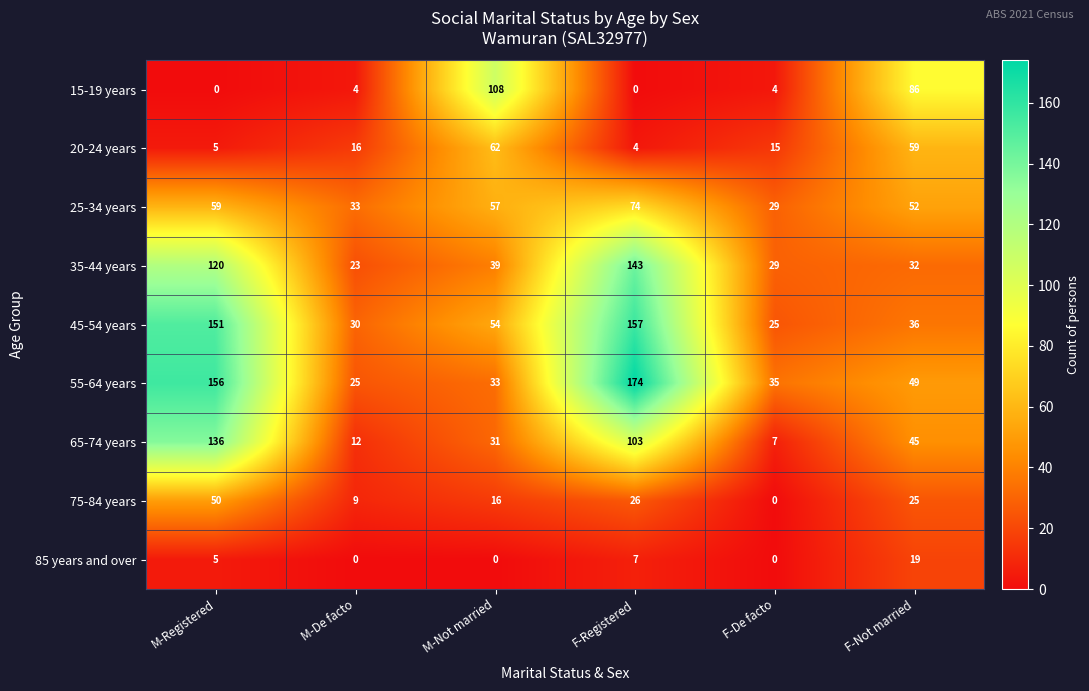

List the series in order of their peak value, highest first.

55-64 years, 45-54 years, 35-44 years, 65-74 years, 15-19 years, 25-34 years, 20-24 years, 75-84 years, 85 years and over